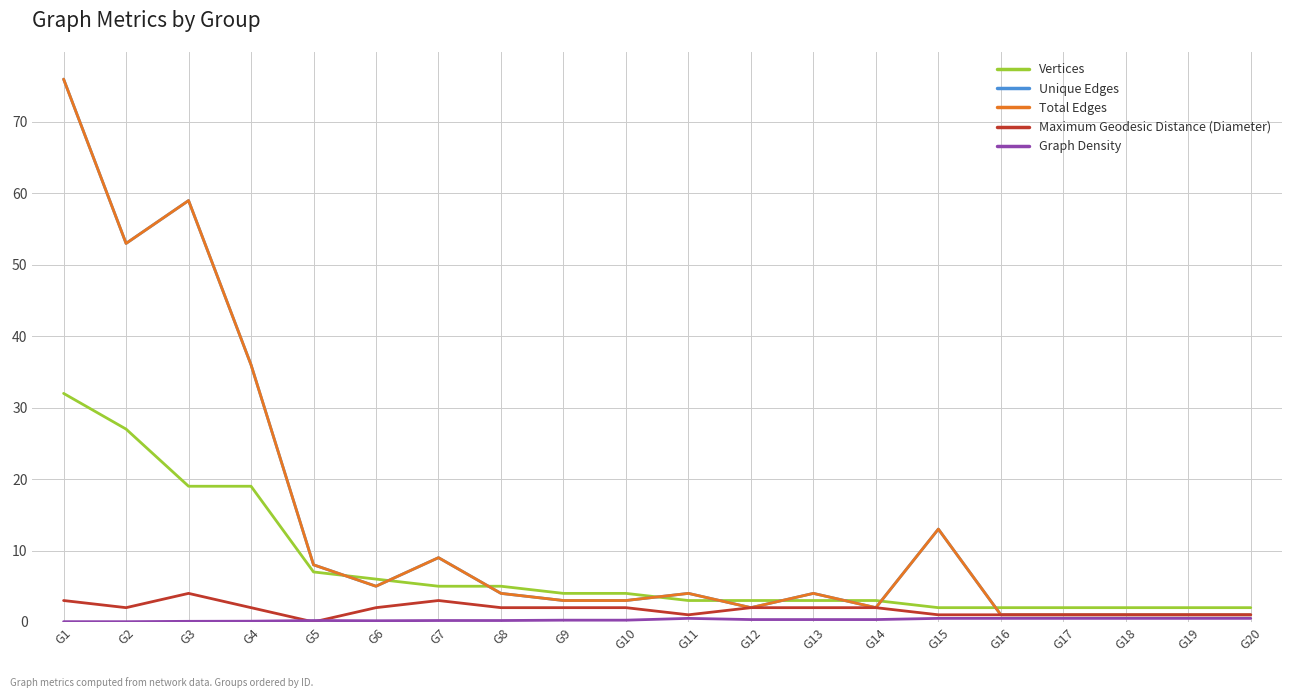

Does the chart have visible grid lines?

Yes